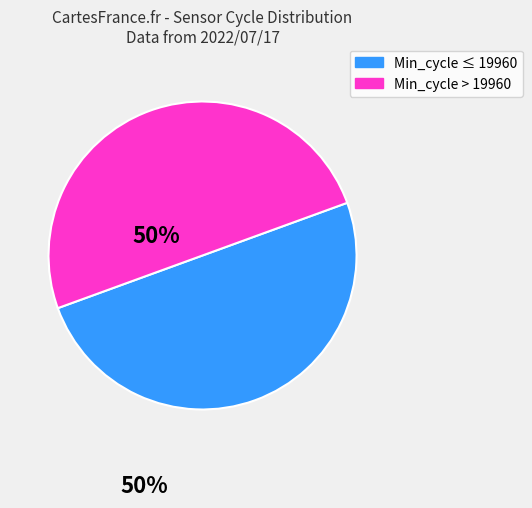

How many slices are in this pie chart?

2